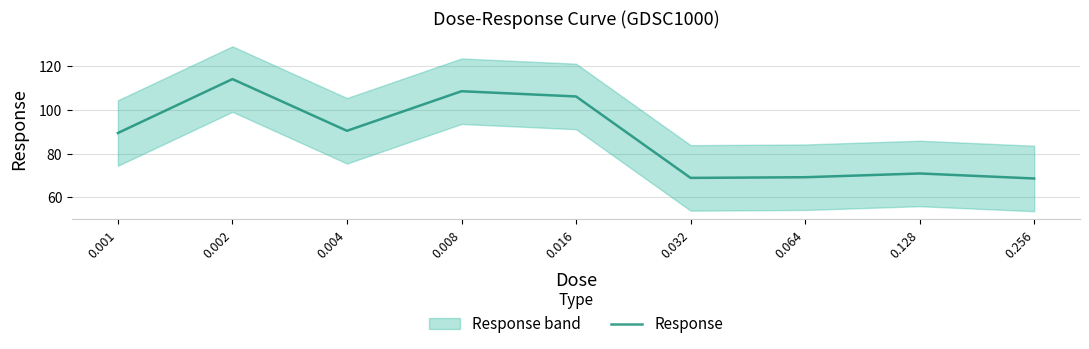

What is the change in value from 0.064 to 0.128?

+1.7